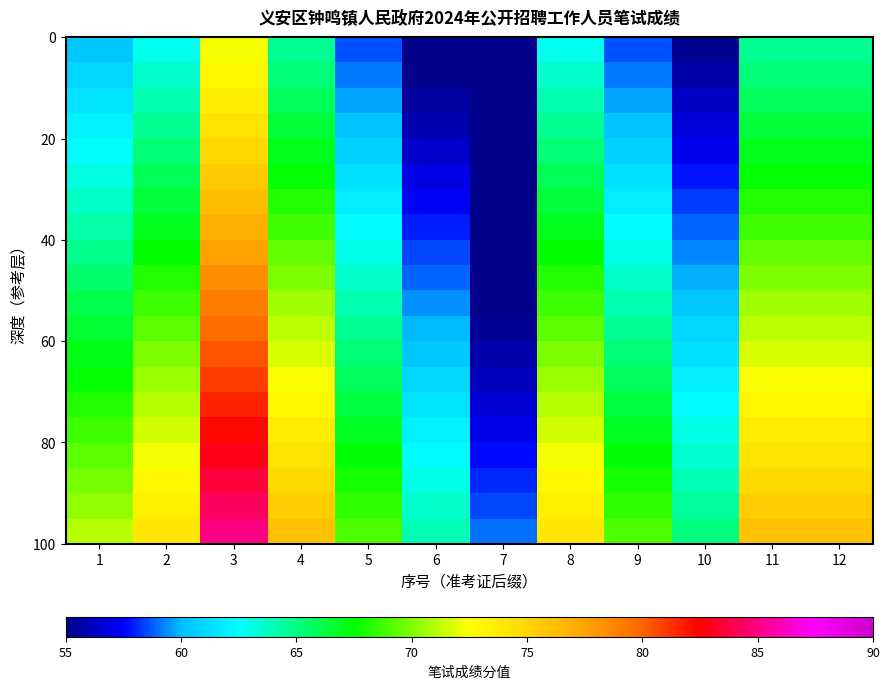

What is the difference between the highest and lowest values at 8?

11.1